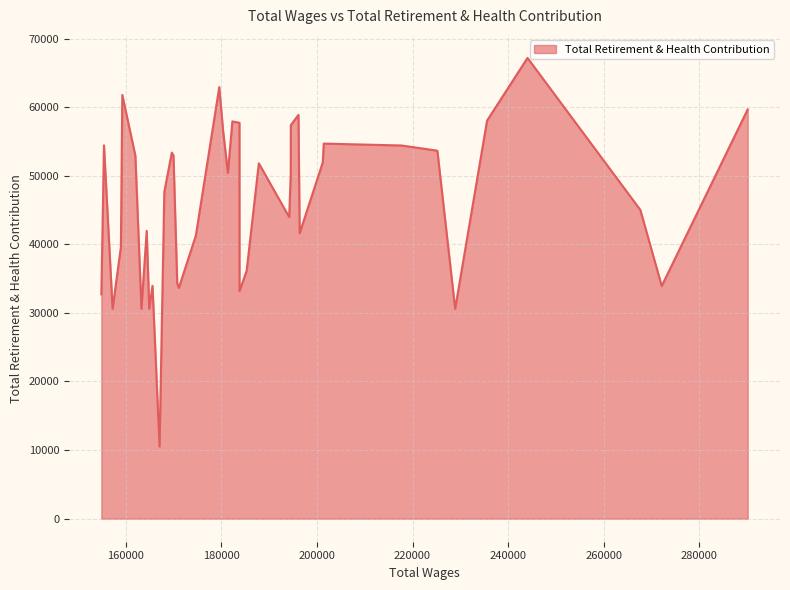

What is the difference between the maximum and minimum values?

56653